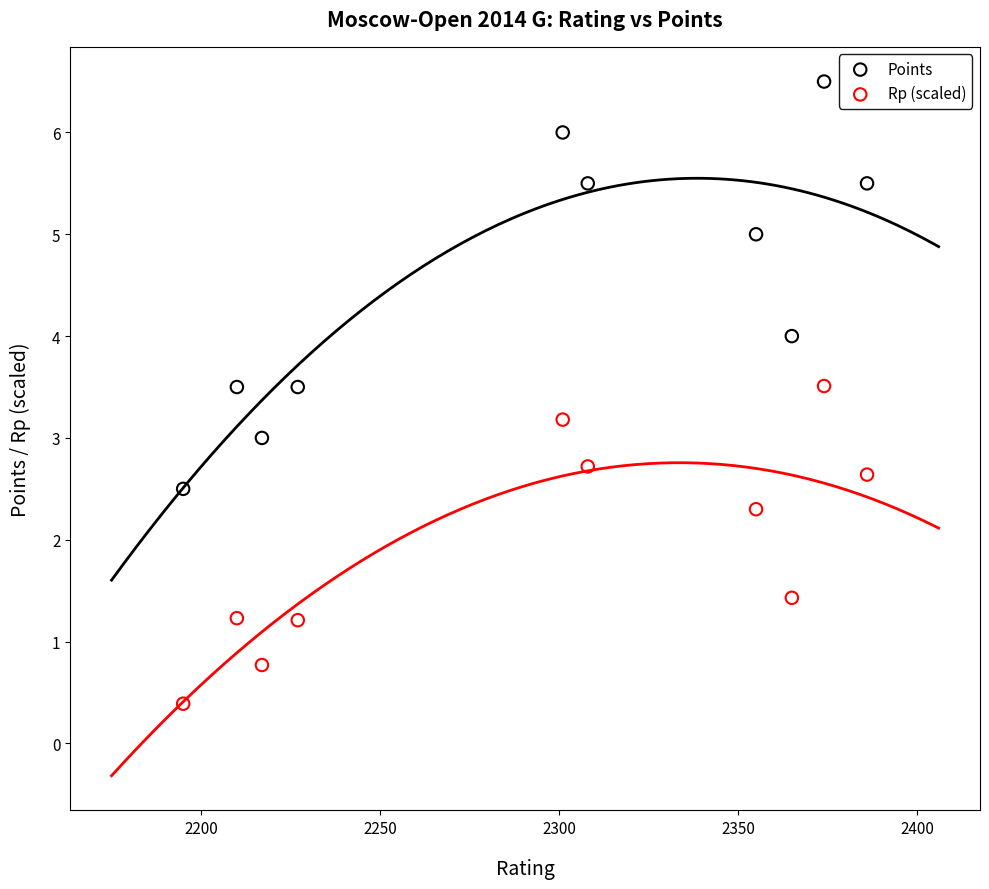

Across all data points, what is the range of Y values (max minus min)?

6.1